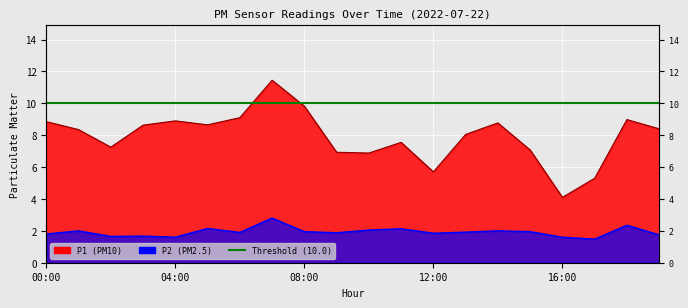

True or false: P1 and P2 cross at least once.

False